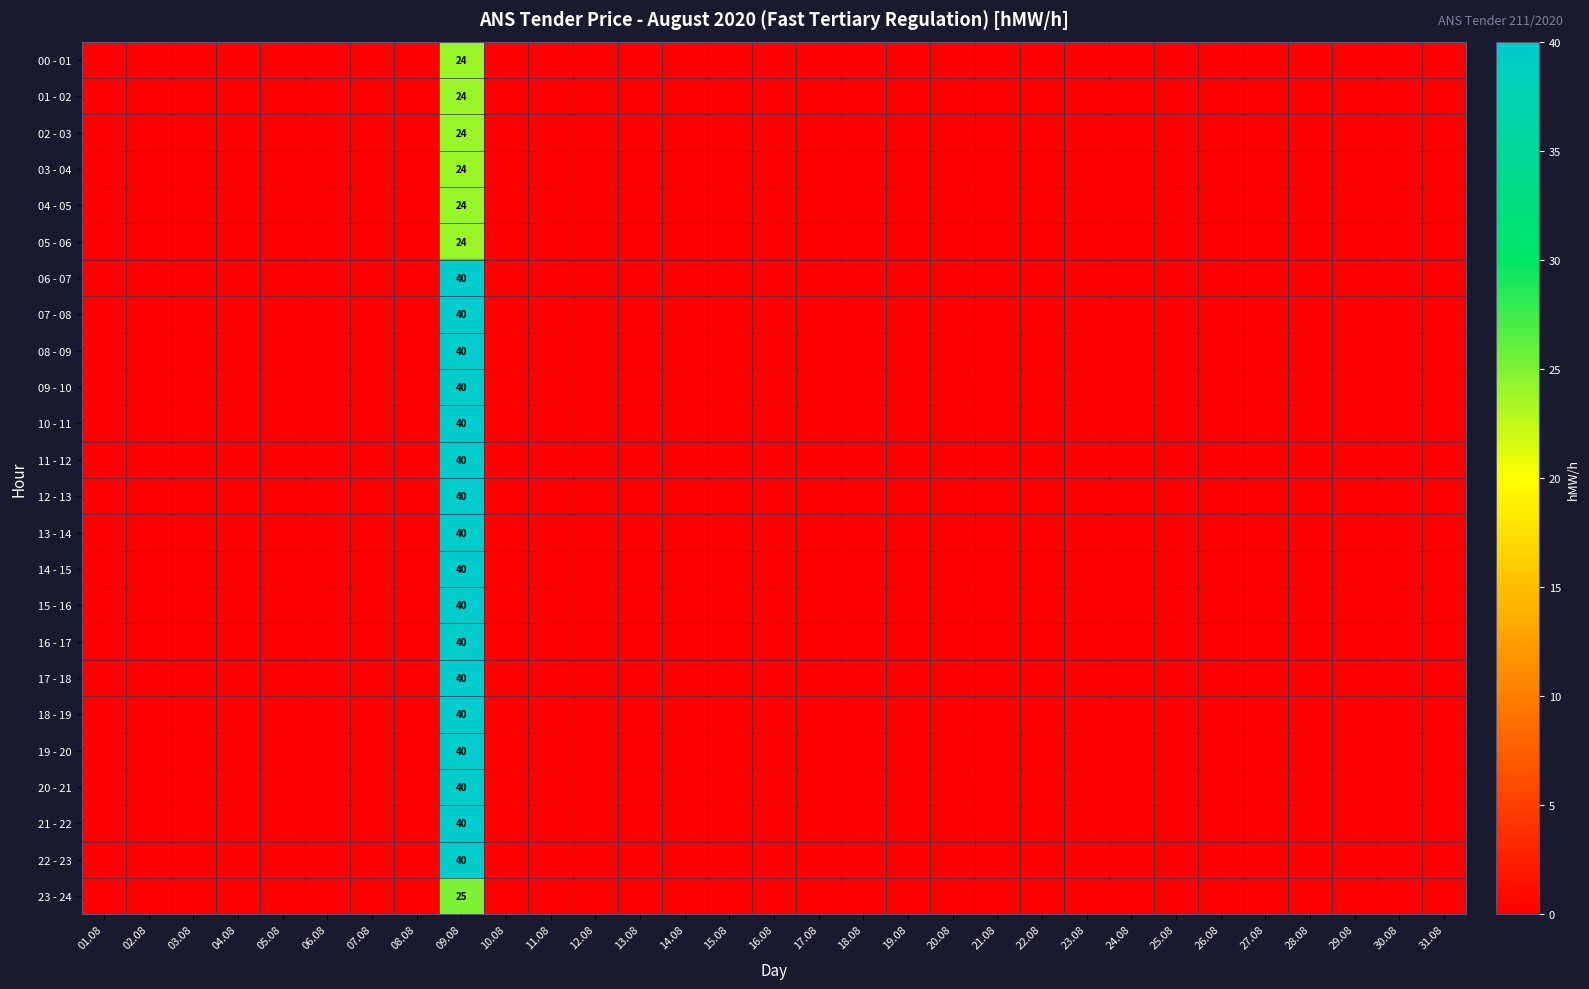

The 07 - 08 series shows 21 at 11.08. True or false?

False